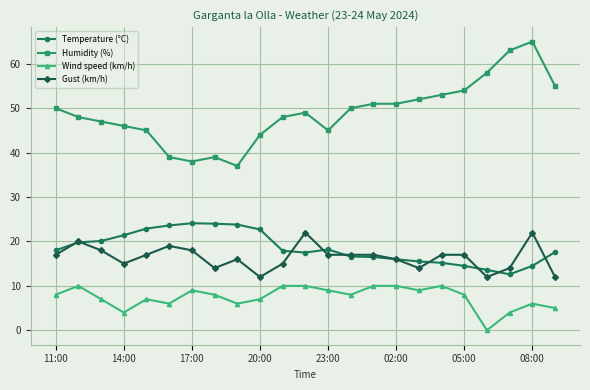

What is the sum of all Humidity (%) values?

1127.0